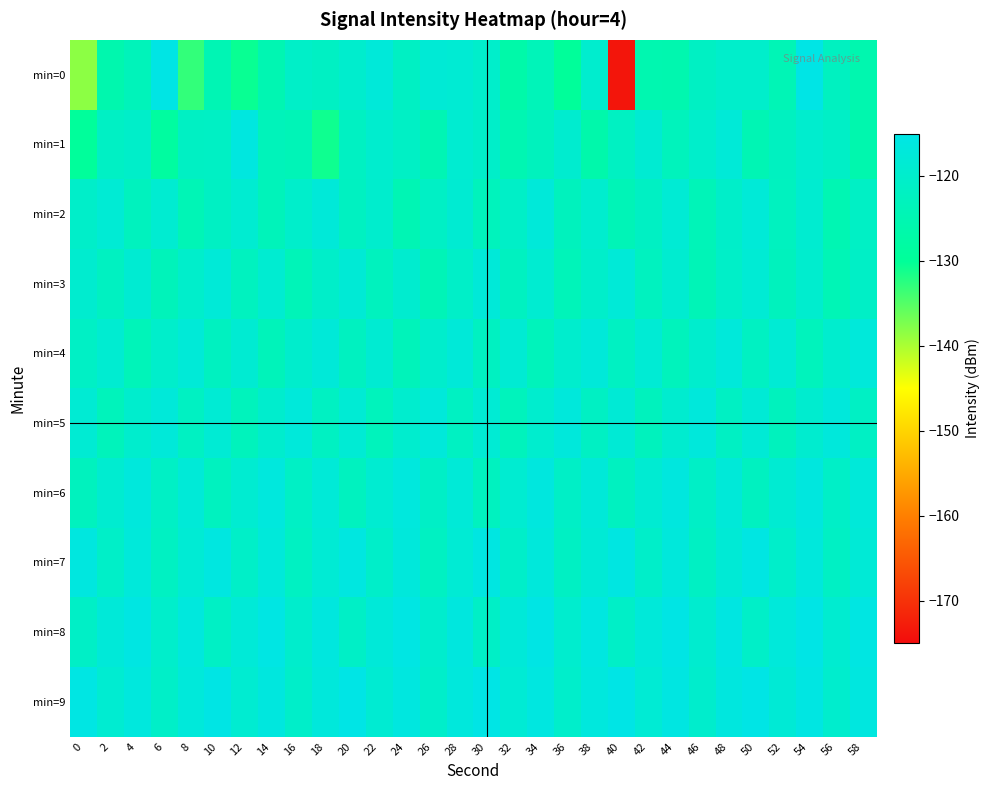

What is the total value across all series at 22?

-1197.1